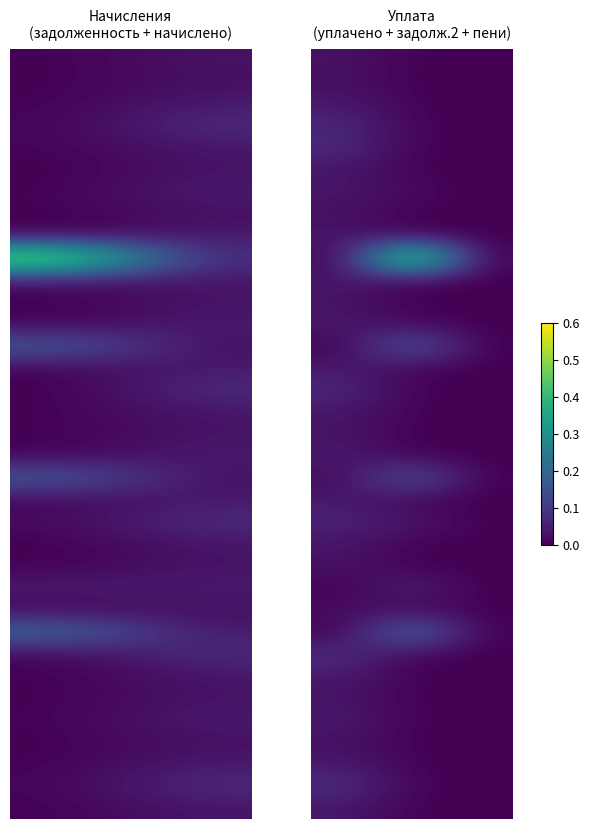

At how many categories does at least one series exceed 0?

3